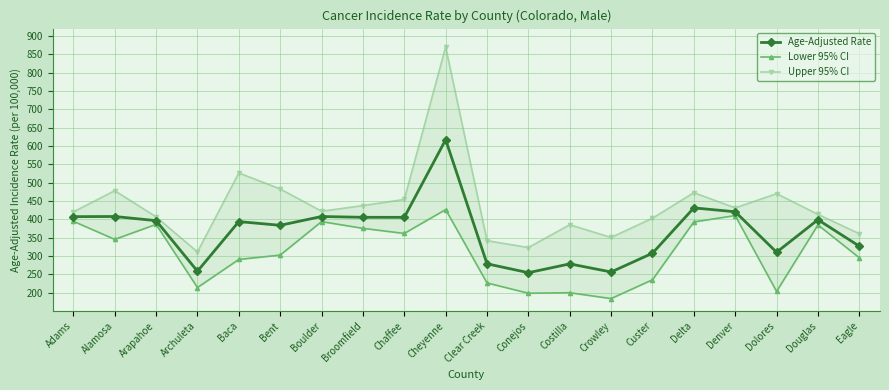

The value of Age-Adjusted Rate at Denver is 420.5. True or false?

True